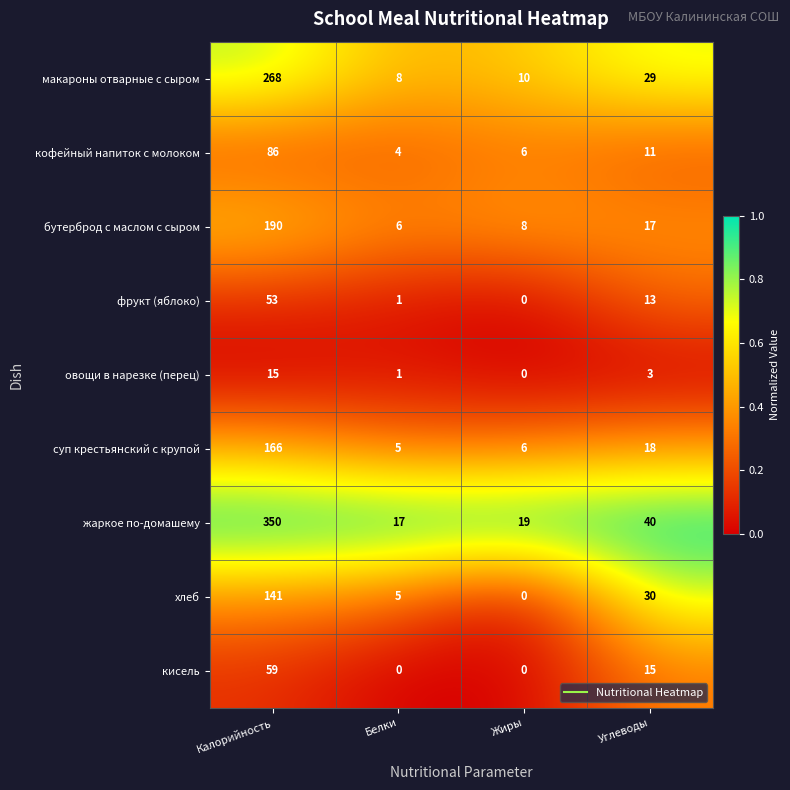

Which series has the widest spread of values?

жаркое по-домашему